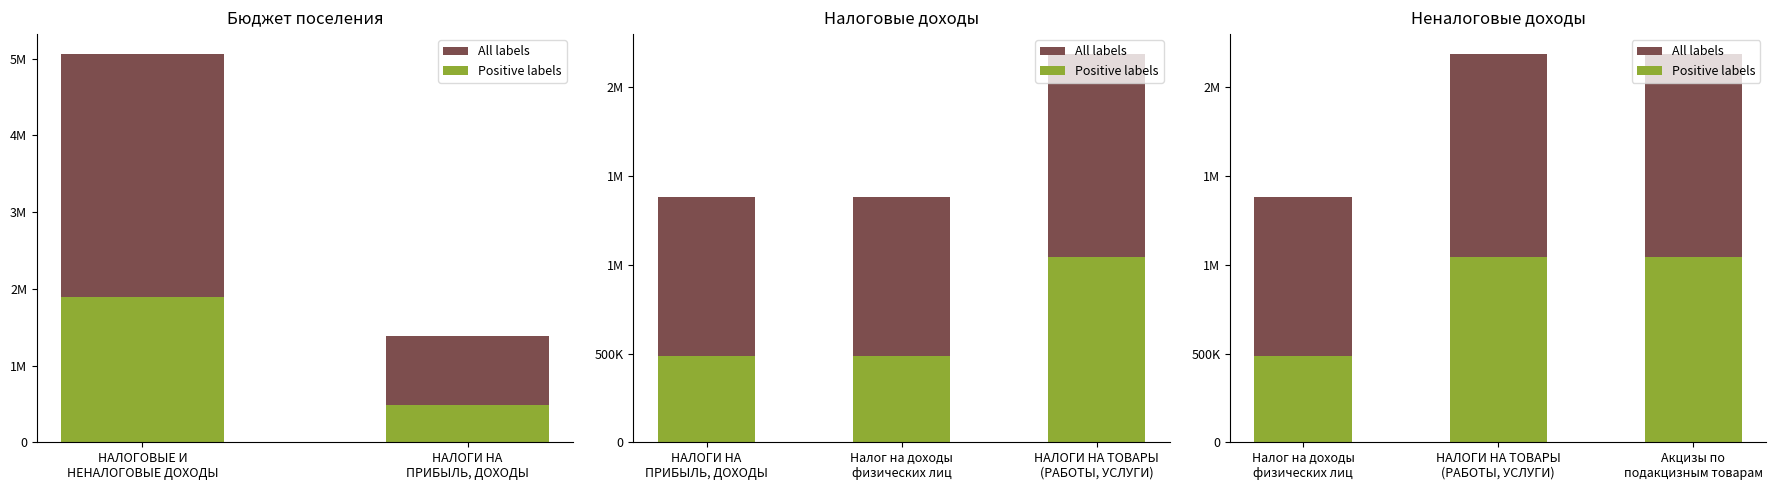

What is the value of the All labels bar at the 1st from the left?

1381300.0